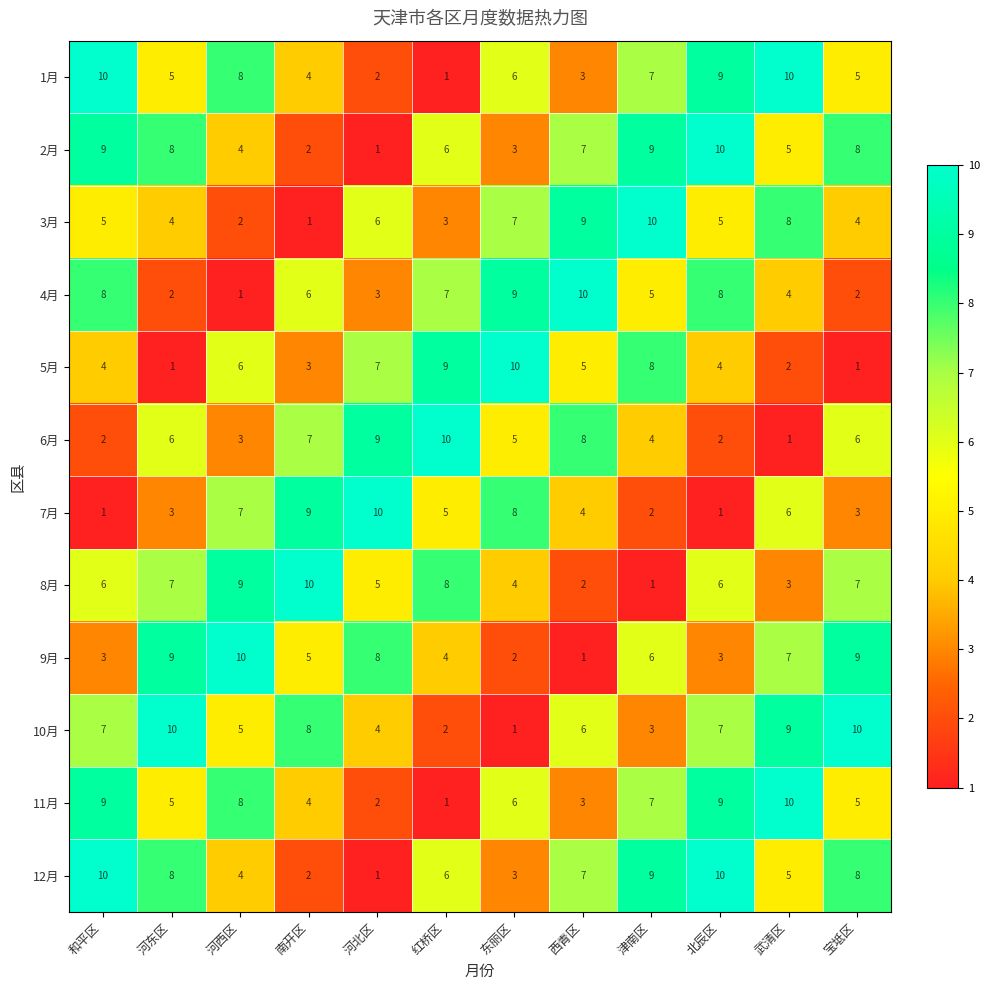

True or false: 1月 has a value of 10 at 武清区.

True